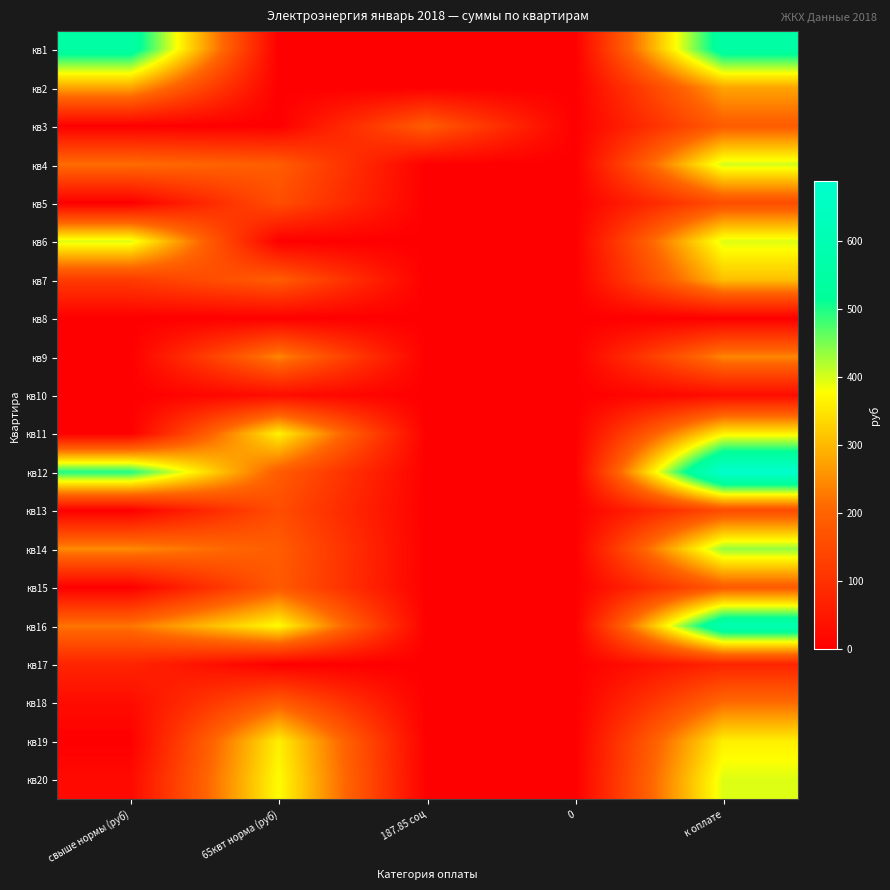

Reading left to right, what are all the values shown in this chart?

кв1: свыше нормы (руб)=553.4	65квт норма (руб)=0.0	187.85 соц=0.0	0=0.0	к оплате=553.4
кв2: свыше нормы (руб)=276.7	65квт норма (руб)=0.0	187.85 соц=0.0	0=0.0	к оплате=276.7
кв3: свыше нормы (руб)=0.0	65квт норма (руб)=0.0	187.85 соц=187.8	0=0.0	к оплате=187.8
кв4: свыше нормы (руб)=214.8	65квт норма (руб)=187.8	187.85 соц=0.0	0=0.0	к оплате=402.6
кв5: свыше нормы (руб)=0.0	65квт норма (руб)=158.9	187.85 соц=0.0	0=0.0	к оплате=158.9
кв6: свыше нормы (руб)=396.5	65квт норма (руб)=0.0	187.85 соц=0.0	0=0.0	к оплате=396.5
кв7: свыше нормы (руб)=119.8	65квт норма (руб)=187.8	187.85 соц=0.0	0=0.0	к оплате=307.6
кв8: свыше нормы (руб)=0.0	65квт норма (руб)=0.0	187.85 соц=0.0	0=0.0	к оплате=0.0
кв9: свыше нормы (руб)=0.0	65квт норма (руб)=242.8	187.85 соц=0.0	0=0.0	к оплате=242.8
кв10: свыше нормы (руб)=0.0	65квт норма (руб)=26.0	187.85 соц=0.0	0=0.0	к оплате=26.0
кв11: свыше нормы (руб)=0.0	65квт норма (руб)=364.1	187.85 соц=0.0	0=0.0	к оплате=364.1
кв12: свыше нормы (руб)=499.7	65квт норма (руб)=187.8	187.85 соц=0.0	0=0.0	к оплате=687.6
кв13: свыше нормы (руб)=0.0	65квт норма (руб)=156.1	187.85 соц=0.0	0=0.0	к оплате=156.1
кв14: свыше нормы (руб)=247.8	65квт норма (руб)=187.8	187.85 соц=0.0	0=0.0	к оплате=435.6
кв15: свыше нормы (руб)=0.0	65квт норма (руб)=182.1	187.85 соц=0.0	0=0.0	к оплате=182.1
кв16: свыше нормы (руб)=223.0	65квт норма (руб)=375.7	187.85 соц=0.0	0=0.0	к оплате=598.7
кв17: свыше нормы (руб)=74.3	65квт норма (руб)=0.0	187.85 соц=0.0	0=0.0	к оплате=74.3
кв18: свыше нормы (руб)=24.8	65квт норма (руб)=187.8	187.85 соц=0.0	0=0.0	к оплате=212.6
кв19: свыше нормы (руб)=0.0	65квт норма (руб)=361.2	187.85 соц=0.0	0=0.0	к оплате=361.2
кв20: свыше нормы (руб)=21.0	65квт норма (руб)=375.7	187.85 соц=0.0	0=0.0	к оплате=396.7